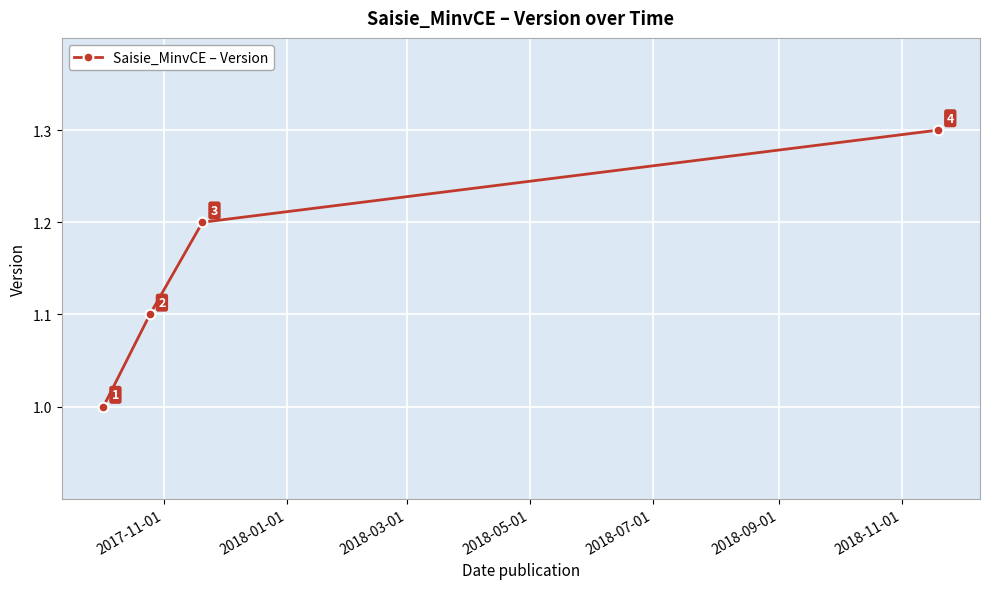

How many values are between 1 and 2?

4